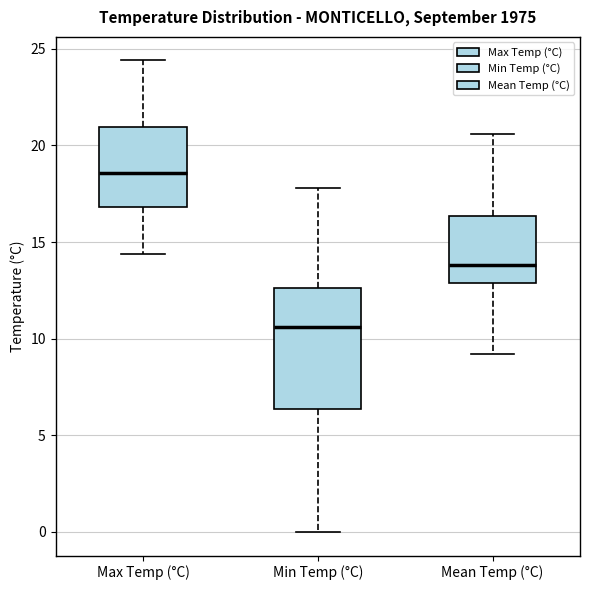

Where is the upper edge of the box for Mean Temp (°C) on the y-axis? The values are not printed on the chart, so give them approximately, as read against the axis.

16.5